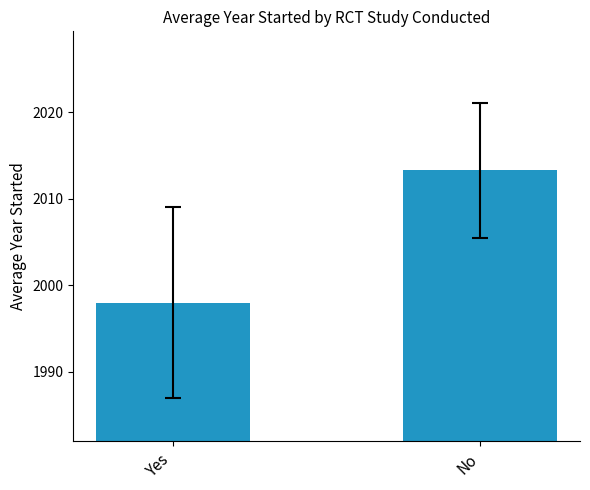

True or false: the data shows 3414.0 at Yes.

False